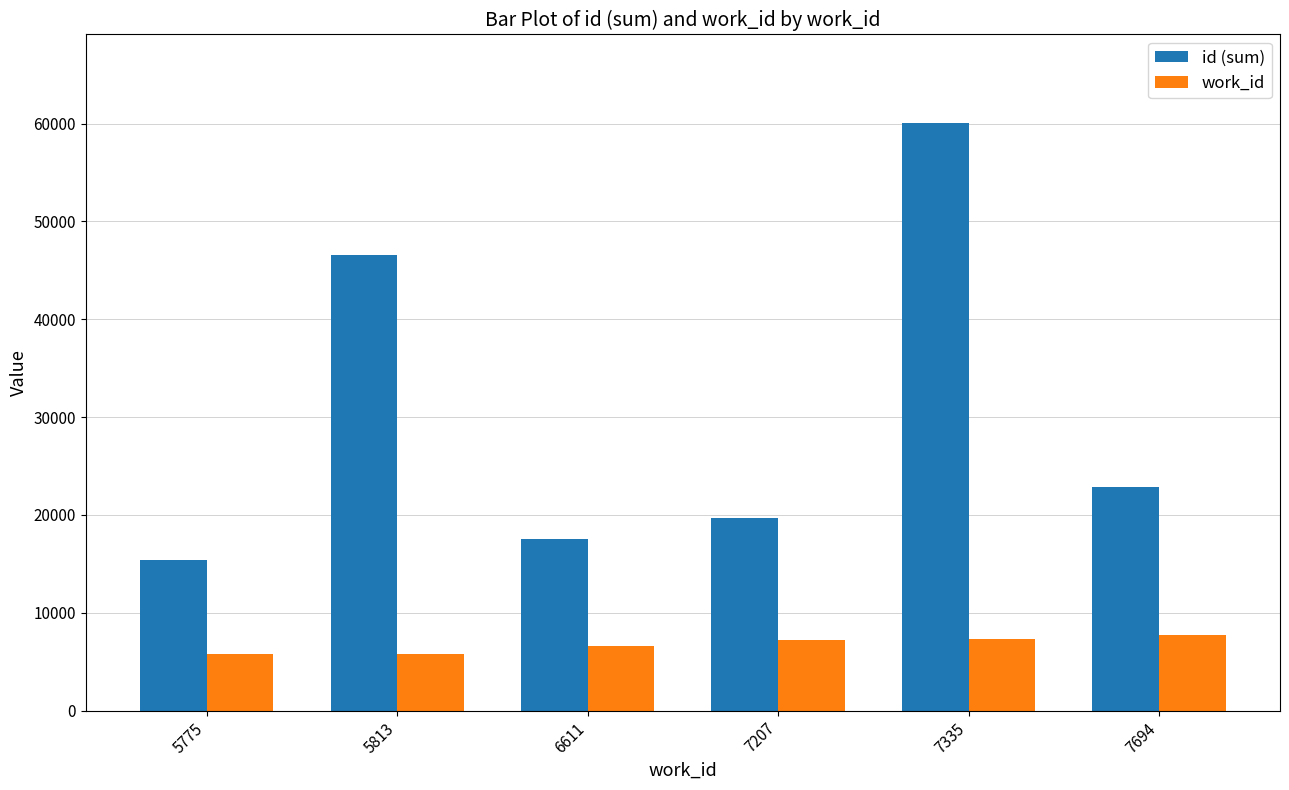

What is the sum of the id (sum) values at 5775 and 6611?

32930